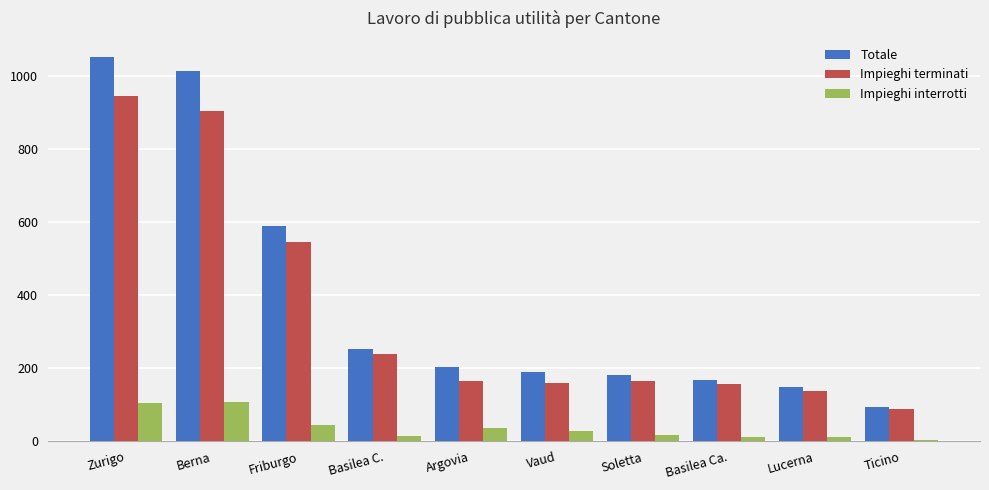

What is the maximum value shown in the chart?

1052